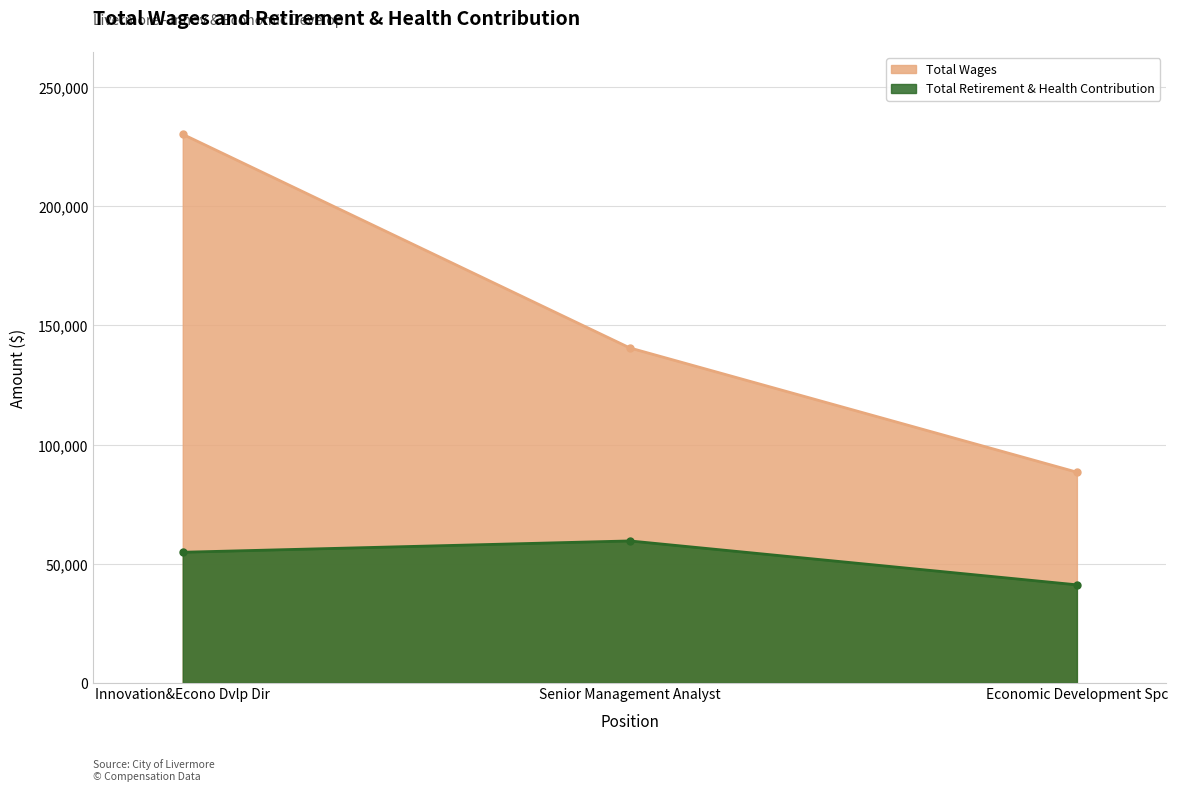

Which series has the largest total across all categories?

Total Wages